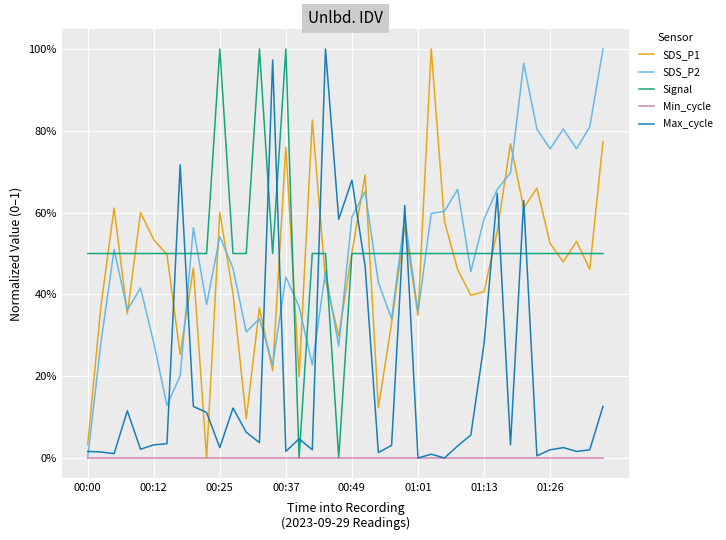

Is this an area chart (filled region under the line)?

No